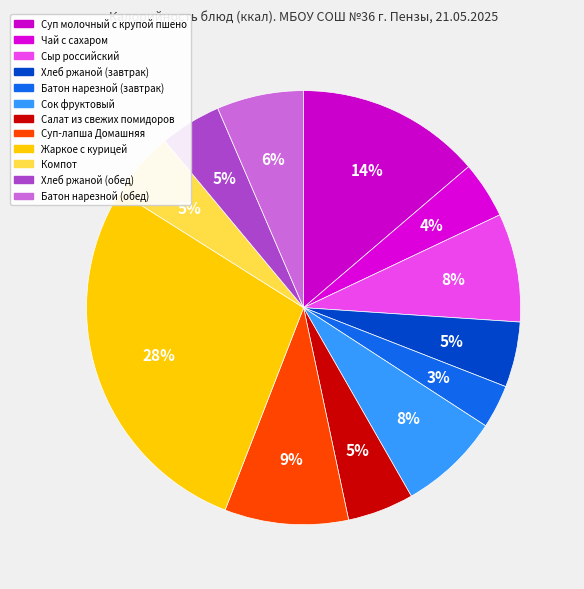

Which slice is the largest?

Жаркое с курицей